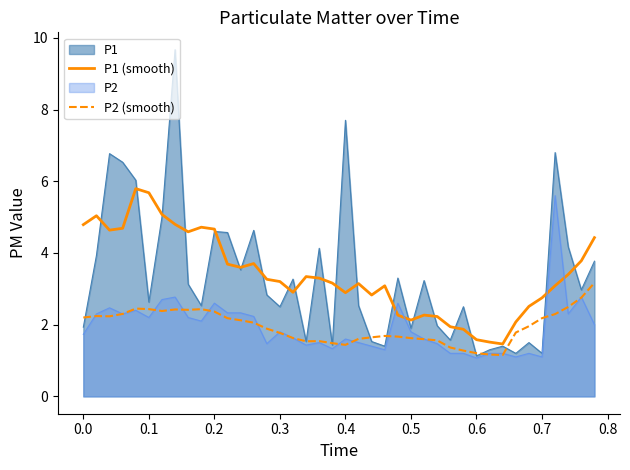

Which series has the largest total across all categories?

P1 (smooth)